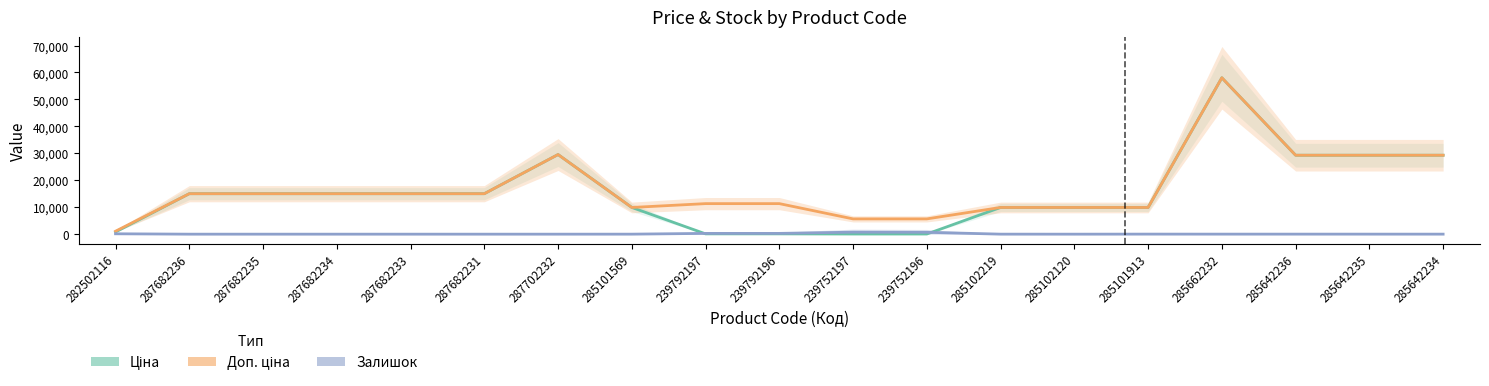

Which label corresponds to the largest value in the chart?

285662232